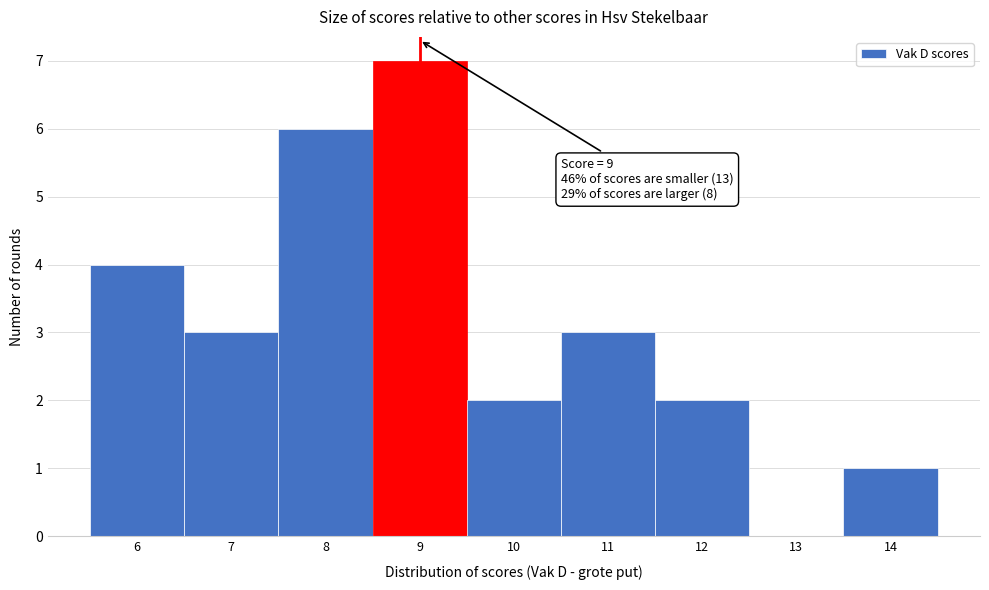

Which range on the x-axis has the tallest bar?

8.5 to 9.5